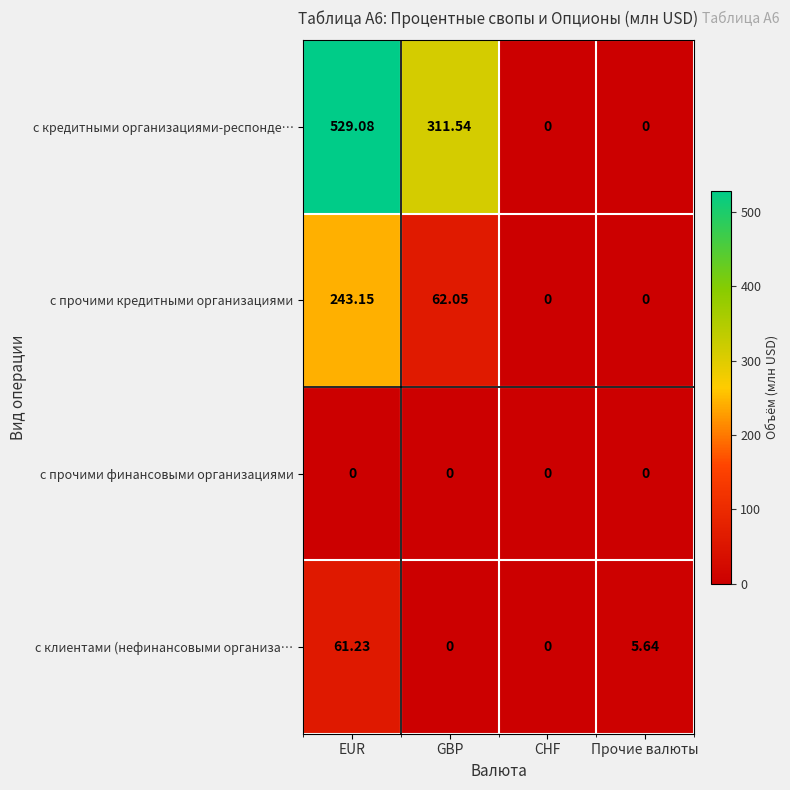

How many data points in с кредитными организациями-респонде… are above 311?

2